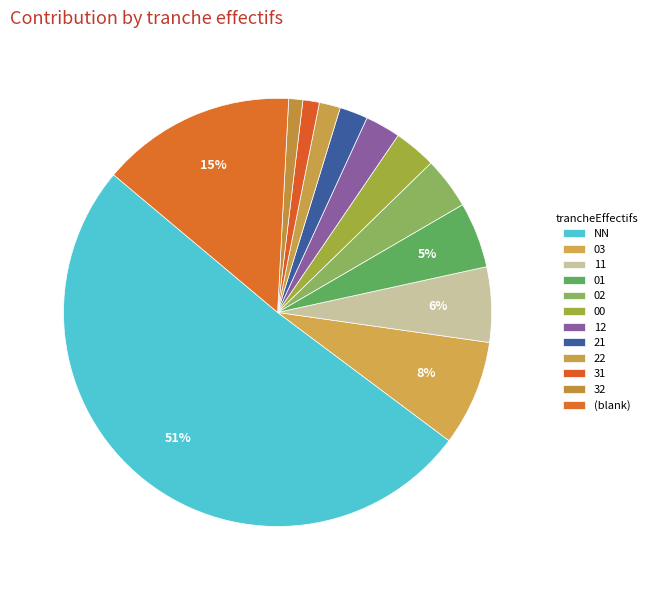

Which slice is the smallest?

32